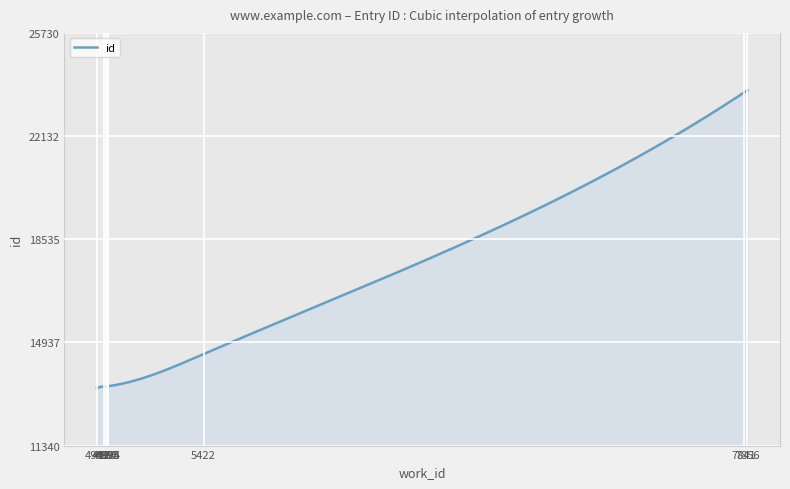

What is the greatest value displayed?

23729.5